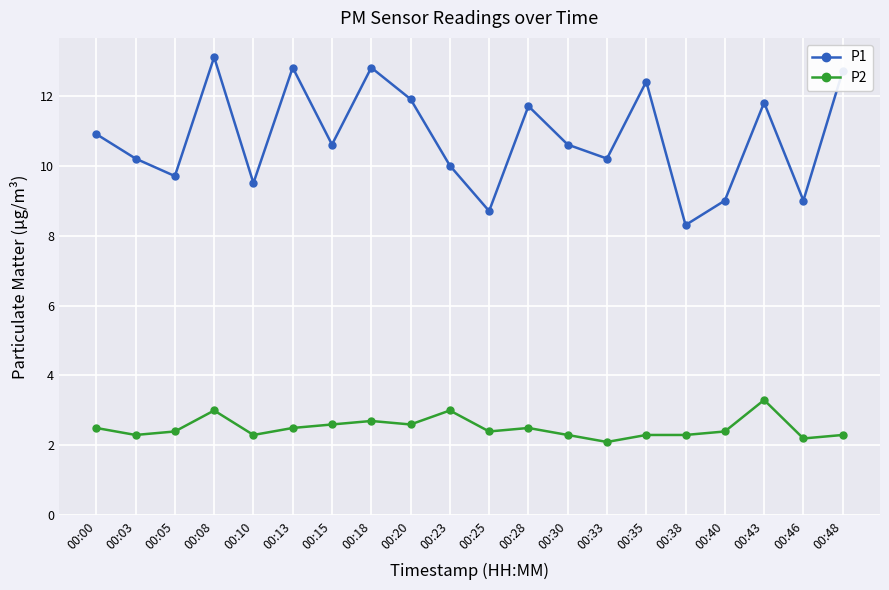

At 00:18, list the series in order from smallest to largest.

P2, P1